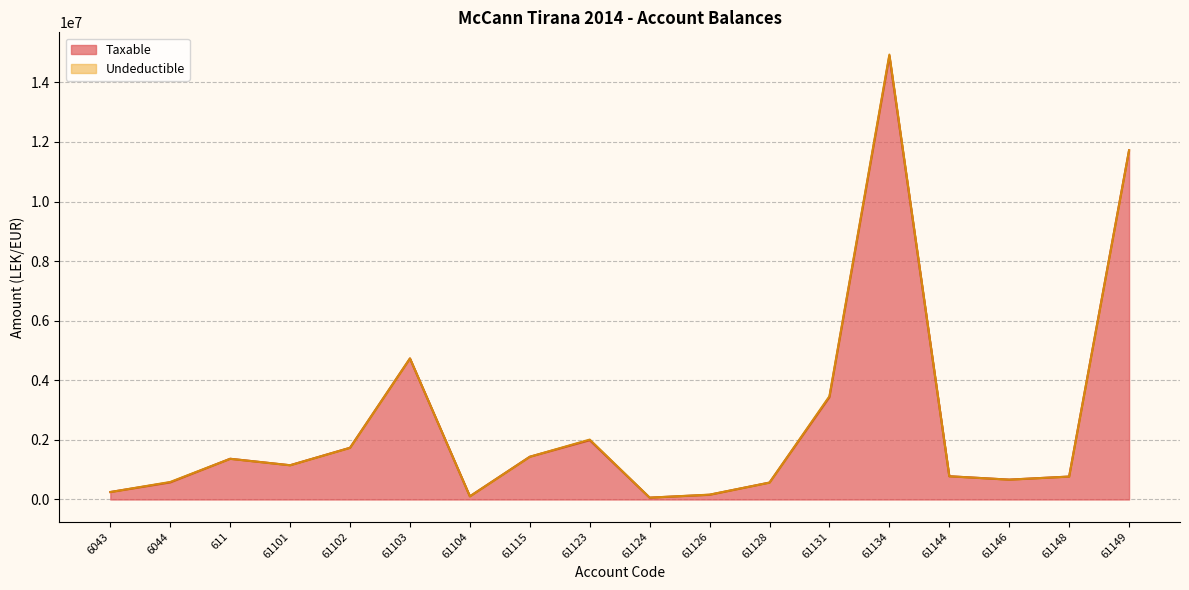

Does the chart display data point markers on the line(s)?

No